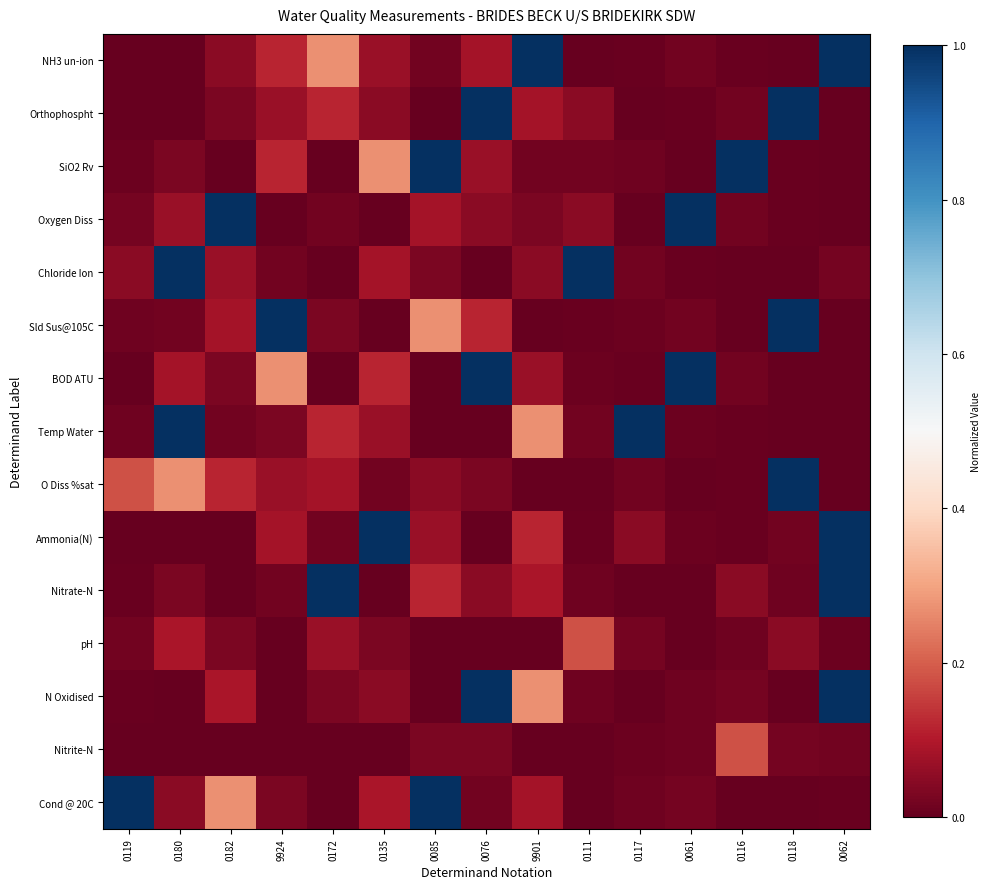

At which category is the sum across all series the highest?

0062